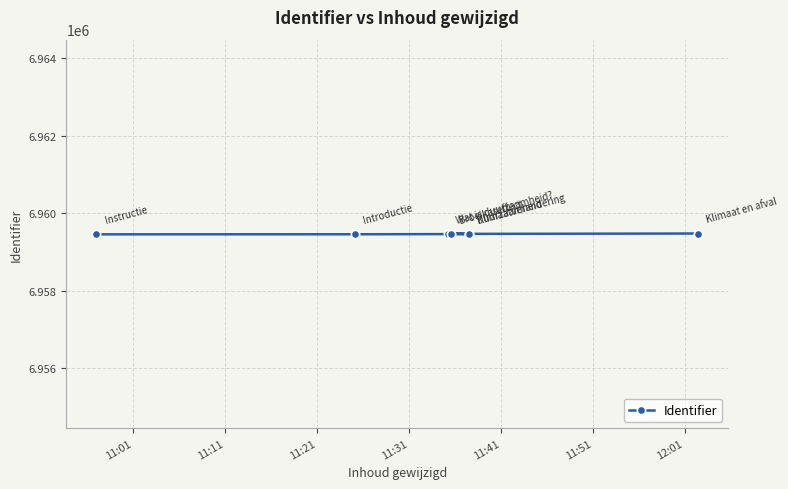

How many lines are shown in the chart?

1